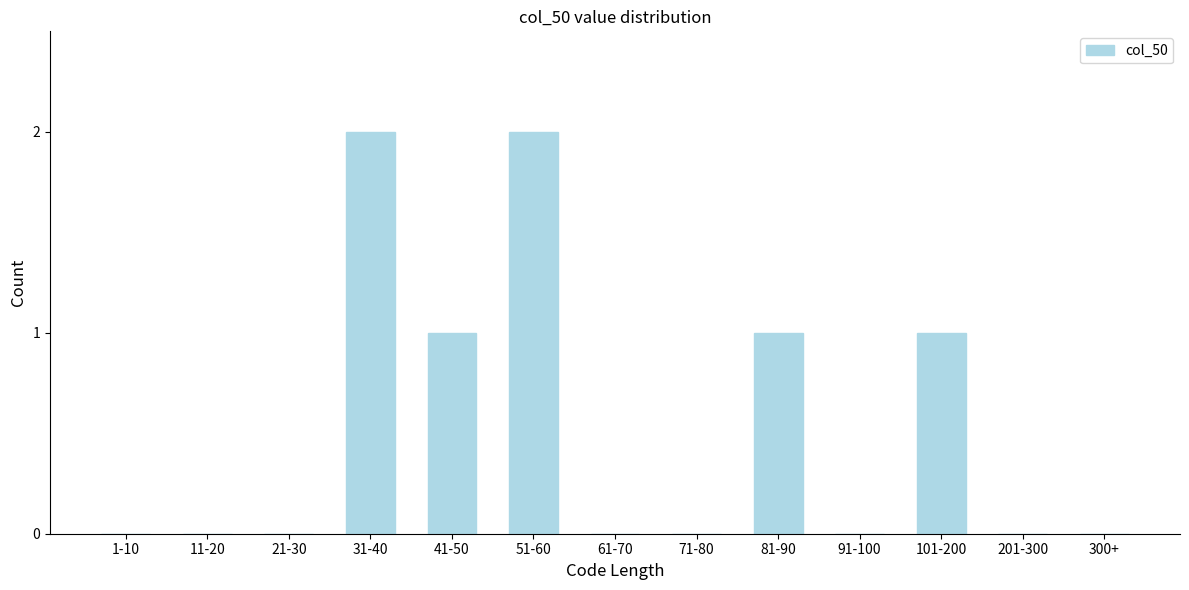

Reading left to right, what are all the values shown in this chart?

1-10=0	11-20=0	21-30=0	31-40=2	41-50=1	51-60=2	61-70=0	71-80=0	81-90=1	91-100=0	101-200=1	201-300=0	300+=0